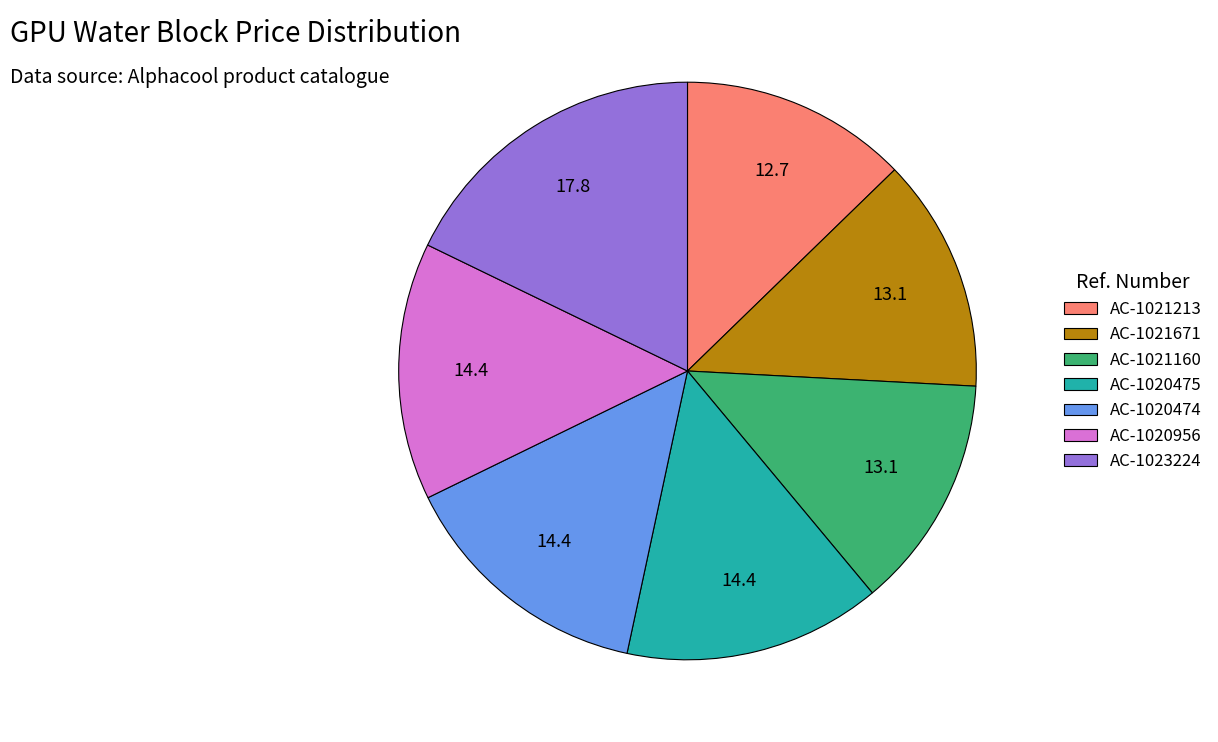

Is it true that AC-1021213 is 1% of the pie?

False